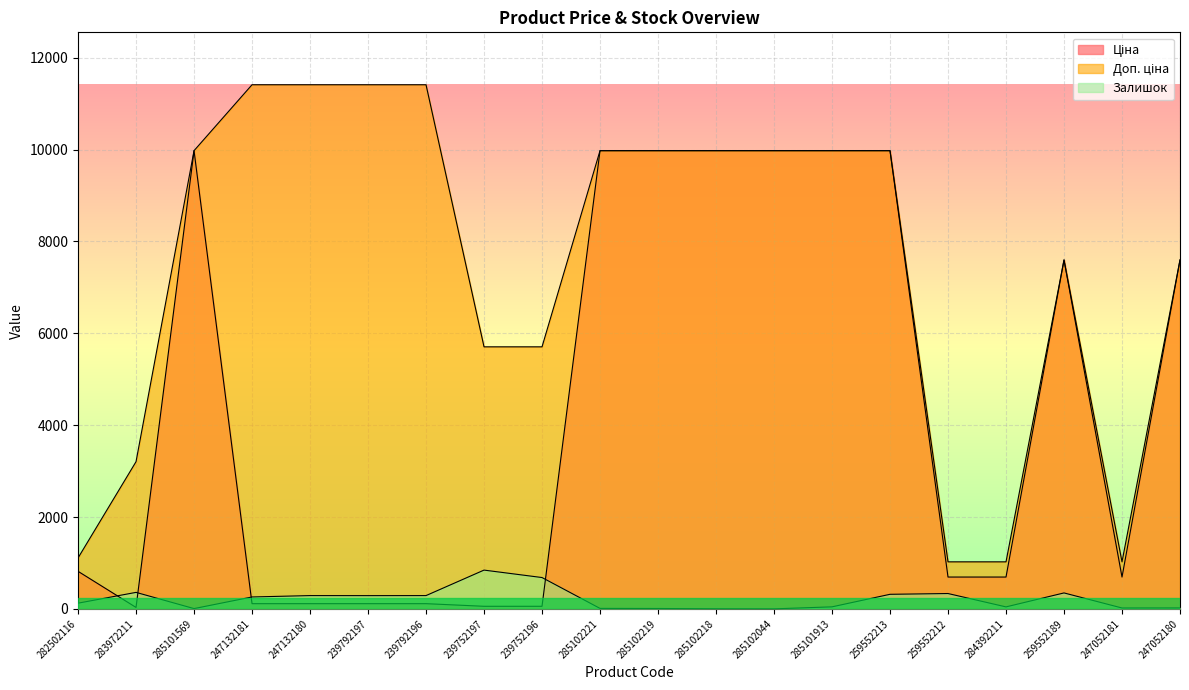

The Ціна series shows 9975.0 at 285102219. True or false?

True